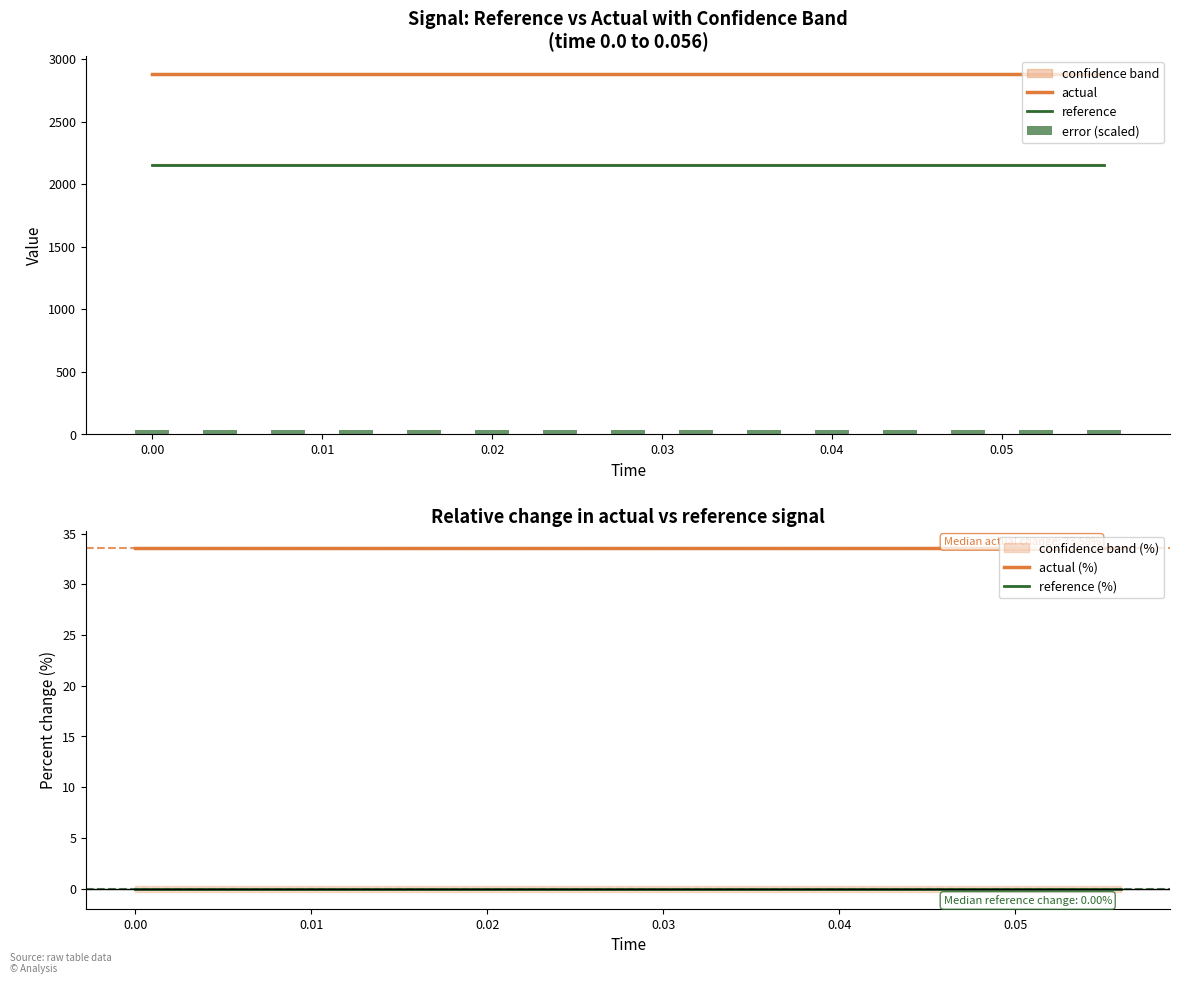

True or false: actual and reference cross at least once.

False